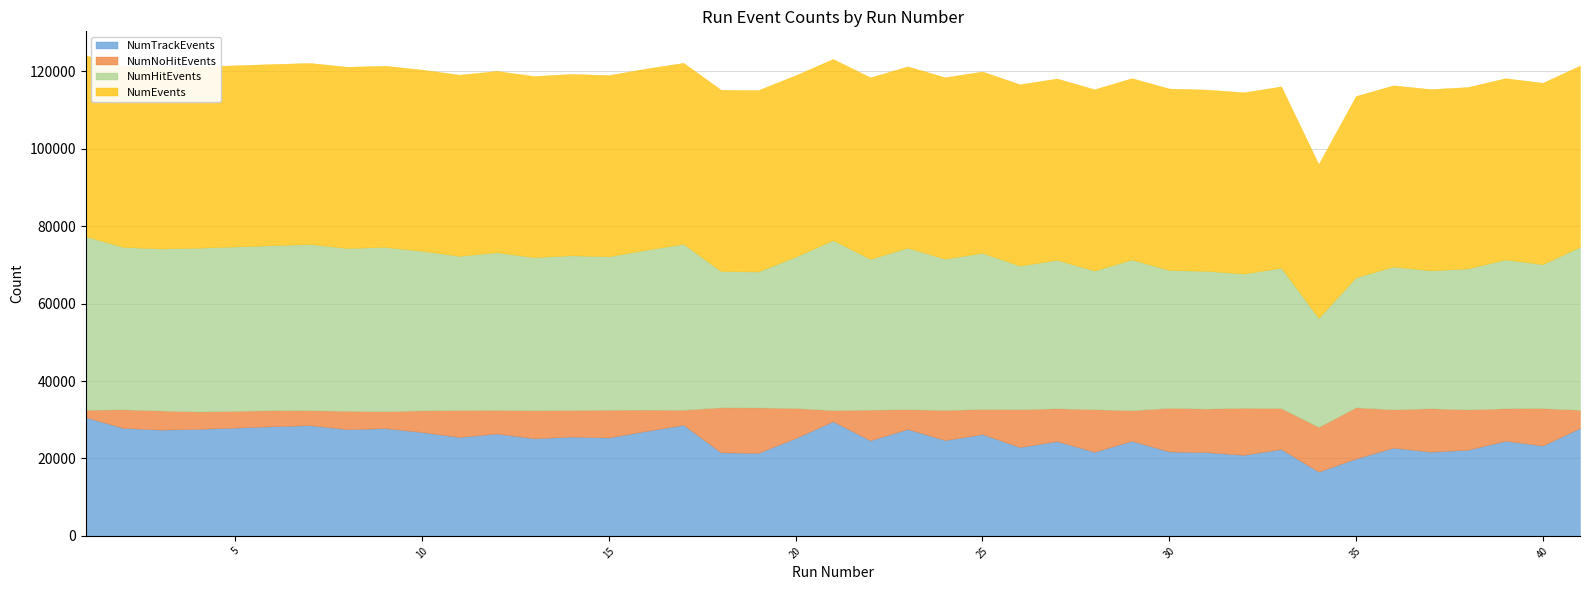

At which category does NumEvents reach its first local valley?

7